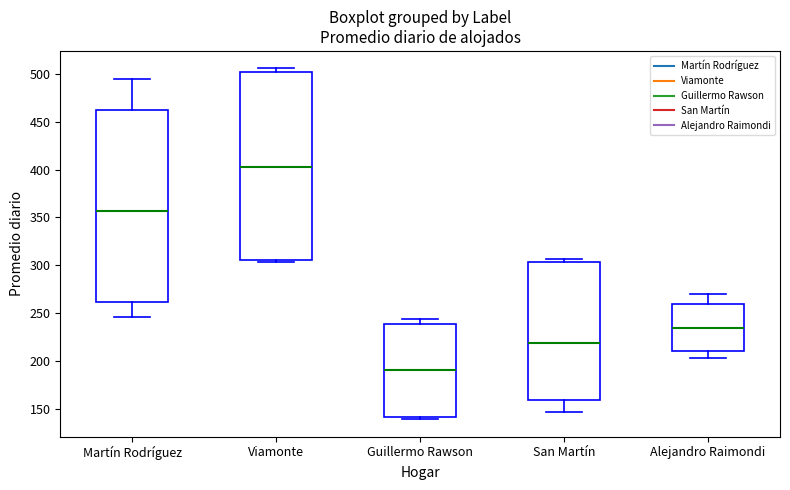

Which box has the lowest median line?

Guillermo Rawson